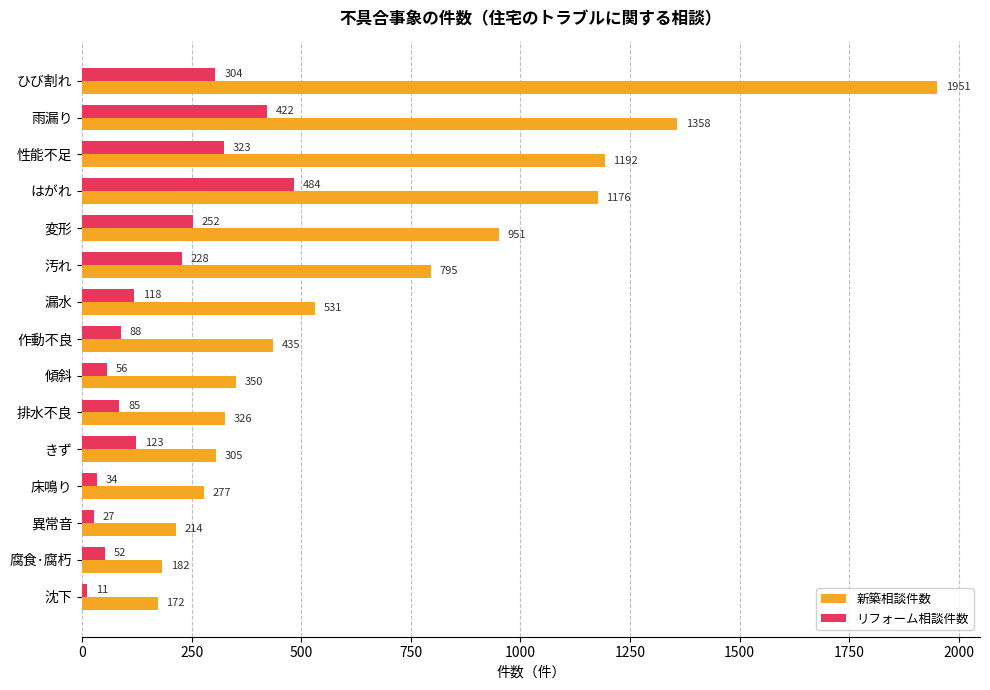

What is the total value across all series at 作動不良?

523